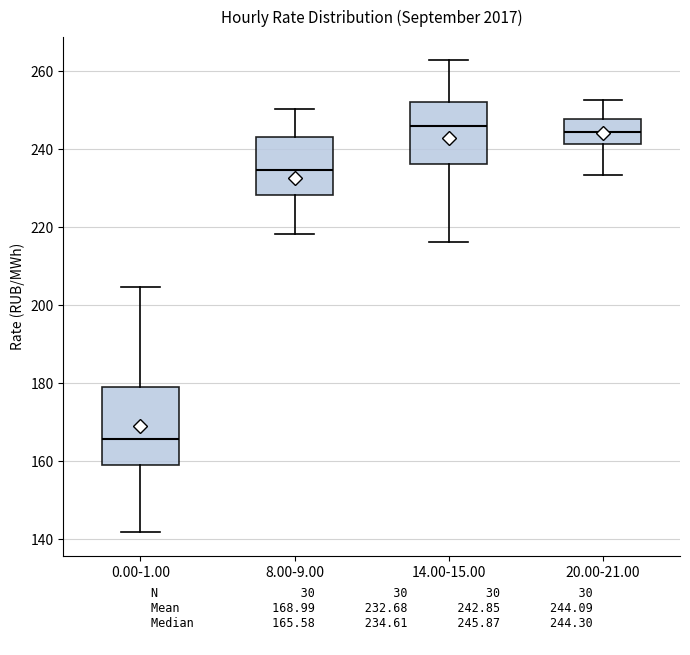

Where is the lower edge of the box for 0.00-1.00 on the y-axis? The values are not printed on the chart, so give them approximately, as read against the axis.

158